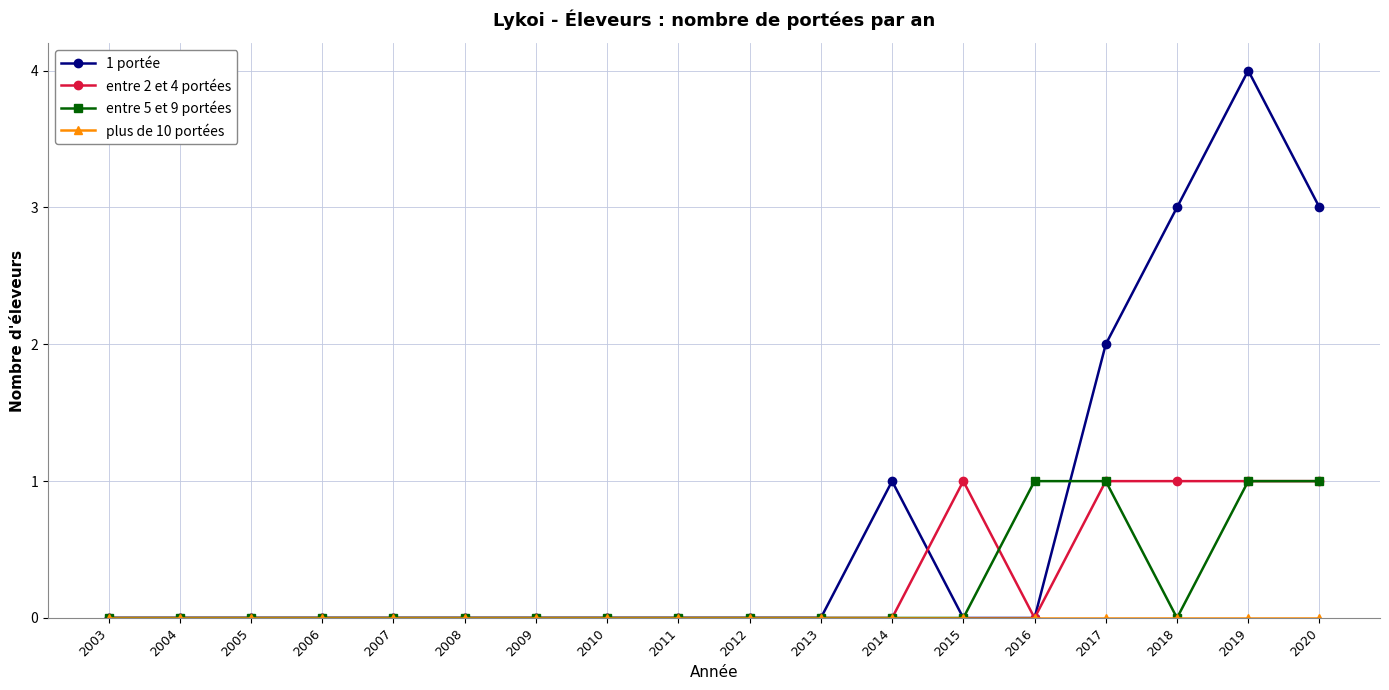

Which label corresponds to the largest value in the chart?

2019